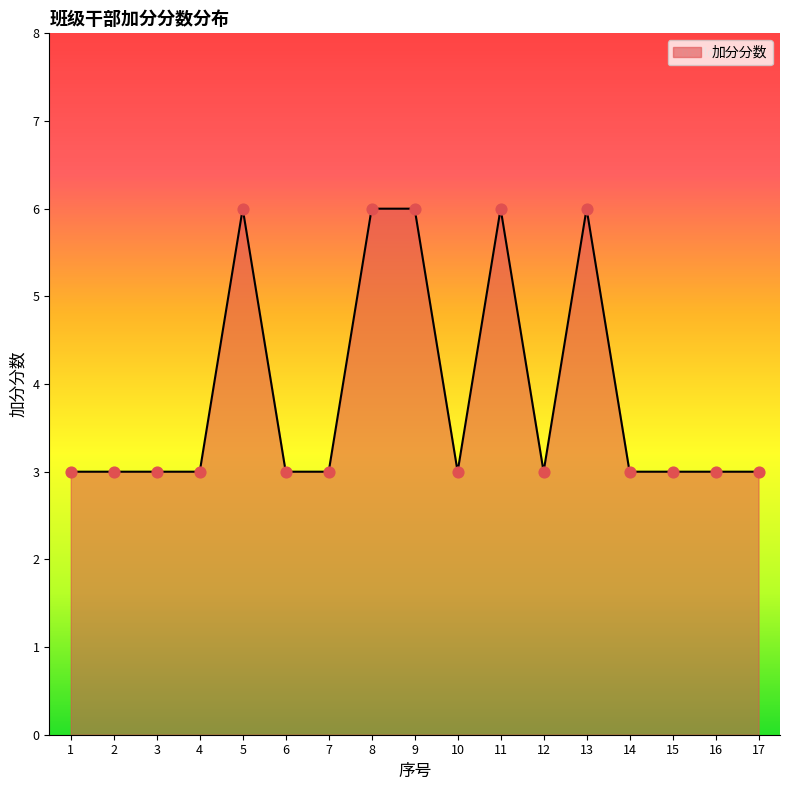

What is the ratio of the value at 10 to the value at 12?

1.0